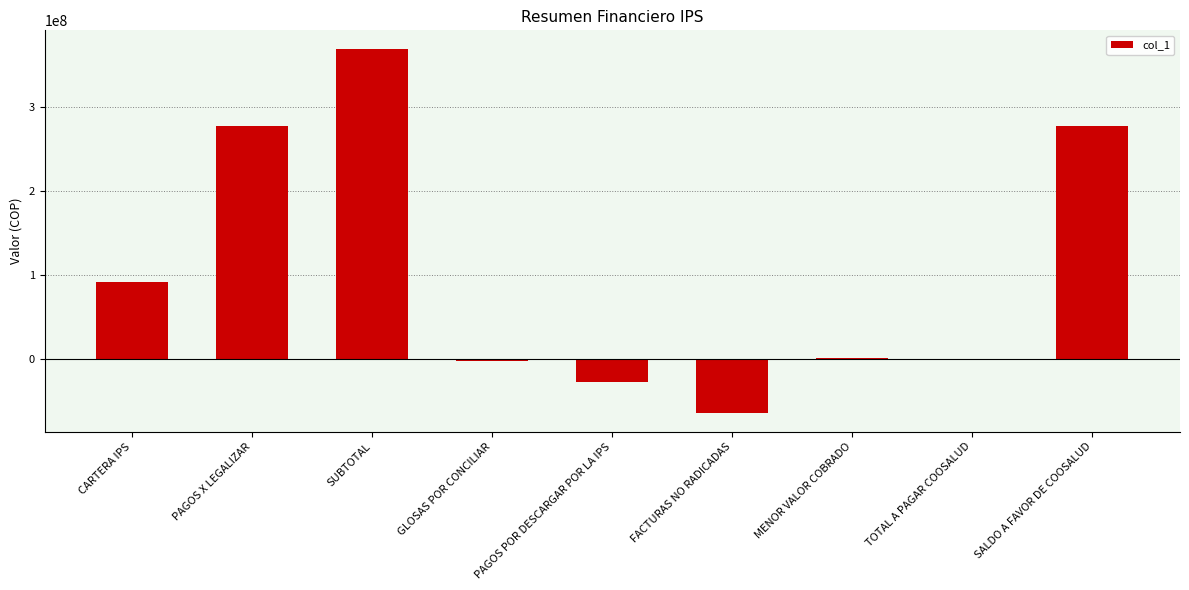

Which category has the highest value across all series?

SUBTOTAL